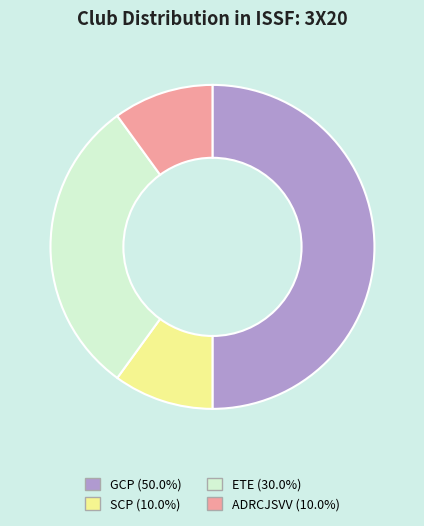

Is it true that ADRCJSVV is 1% of the pie?

False